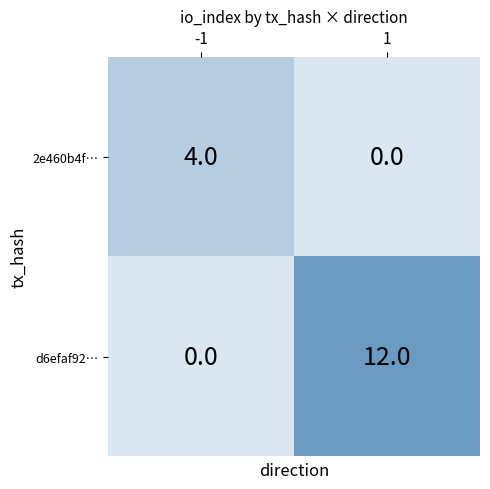

True or false: 2e460b4ff955e37bba99bb2998c29c2d03cf62d has a value of 5 at io_index.

False